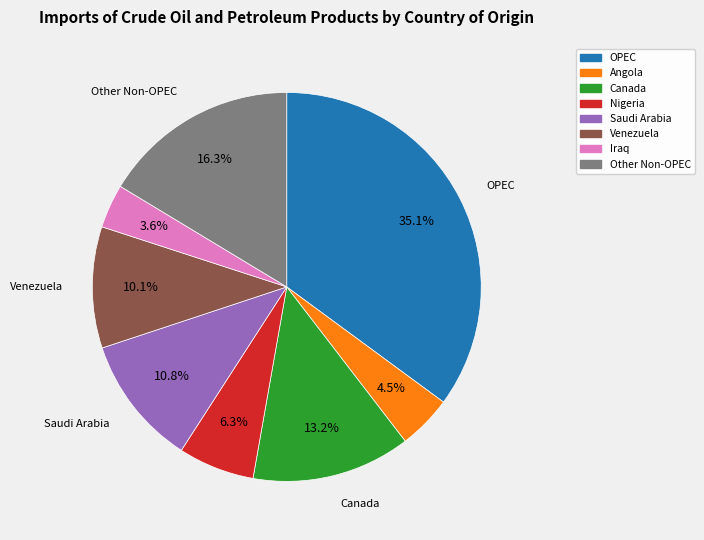

What percentage do Venezuela and Nigeria together represent?

16.4%